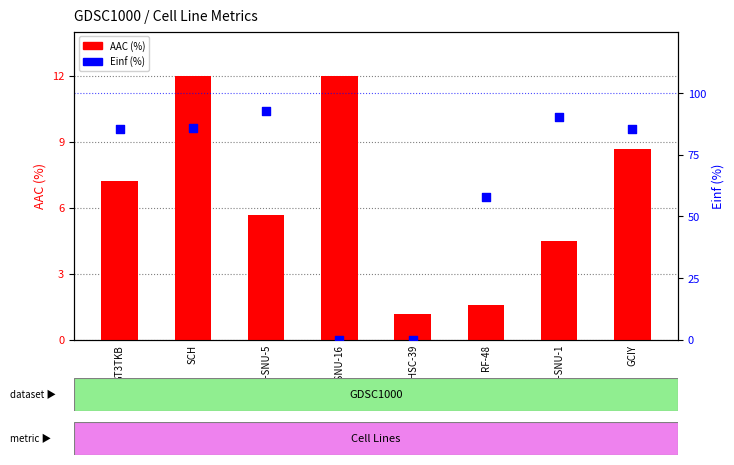

Is the value of AAC (%) at NCI-SNU-5 greater than the value of Einf (%) at NCI-SNU-5?

No